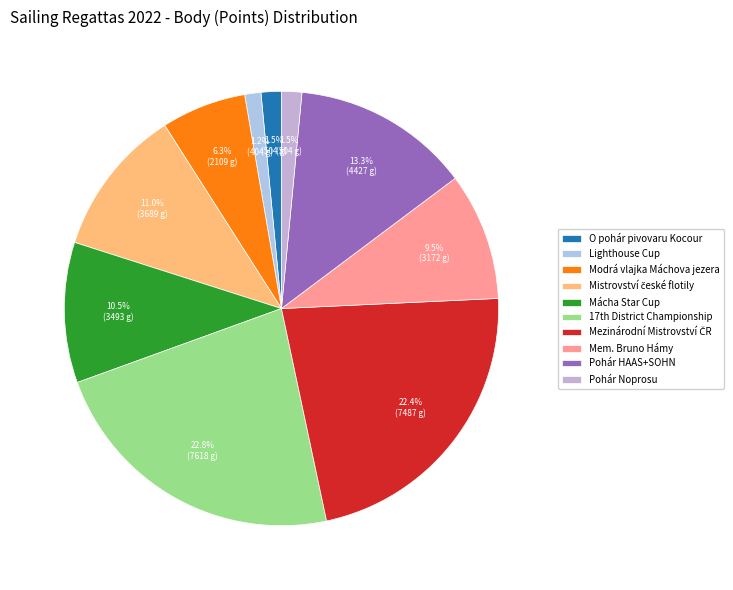

Between Modrá vlajka Máchova jezera and Mácha Star Cup, which is larger?

Mácha Star Cup